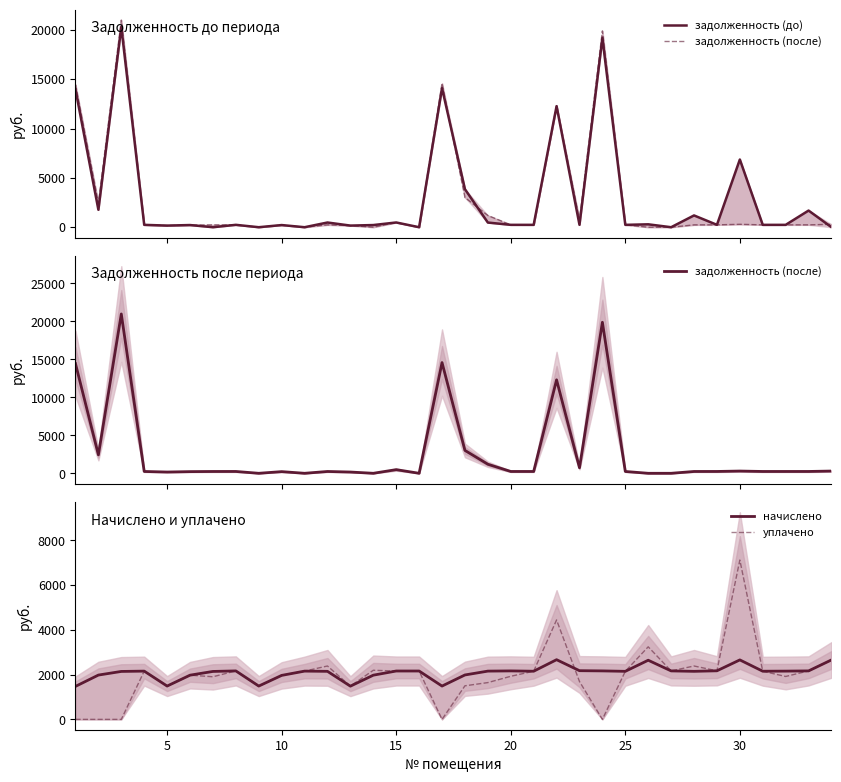

What is the minimum value for начислено?

1473.9